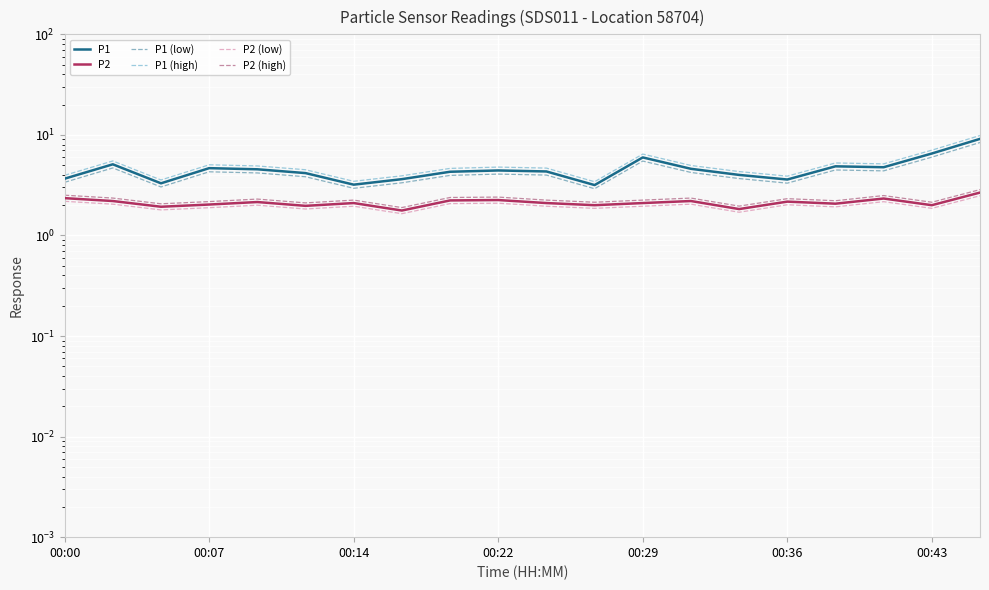

Reading right to left, extract all data points from this chart.

P1: 9.1	6.5	4.8	4.9	3.6	4.0	4.6	6.0	3.2	4.3	4.4	4.3	3.6	3.2	4.2	4.5	4.7	3.3	5.1	3.7
P2: 2.7	2.0	2.3	2.1	2.2	1.8	2.2	2.1	2.0	2.1	2.2	2.2	1.8	2.1	2.0	2.1	2.0	1.9	2.2	2.4
P1 (low): 8.4	6.0	4.4	4.5	3.3	3.7	4.2	5.5	2.9	4.0	4.1	4.0	3.3	2.9	3.8	4.2	4.3	3.0	4.7	3.4
P1 (high): 9.9	7.1	5.2	5.3	3.9	4.3	5.0	6.4	3.4	4.7	4.8	4.6	3.9	3.5	4.5	4.9	5.0	3.6	5.5	4.0
P2 (low): 2.5	1.9	2.2	1.9	2.0	1.7	2.0	2.0	1.9	2.0	2.1	2.1	1.6	2.0	1.8	2.0	1.9	1.8	2.0	2.2
P2 (high): 2.9	2.1	2.5	2.2	2.3	2.0	2.4	2.2	2.1	2.2	2.4	2.4	1.9	2.2	2.1	2.3	2.2	2.1	2.4	2.5